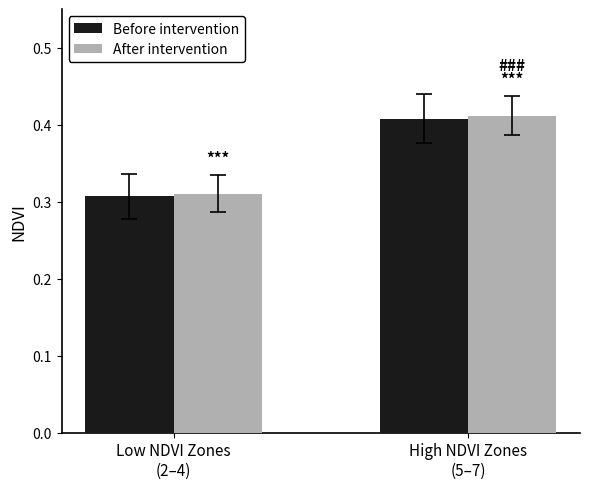

Which series has the widest spread of values?

After intervention